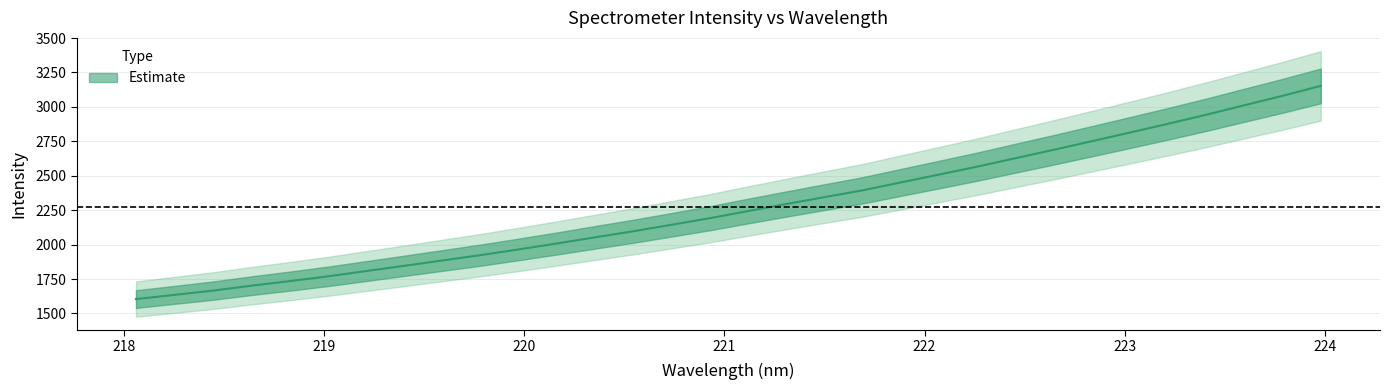

What is the difference between the maximum and minimum values?

1547.9